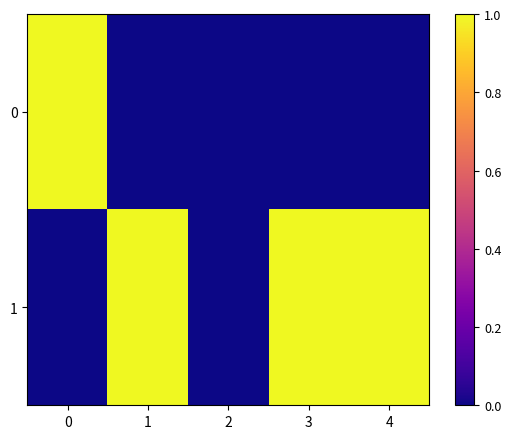

How many categories are shown in the chart?

5